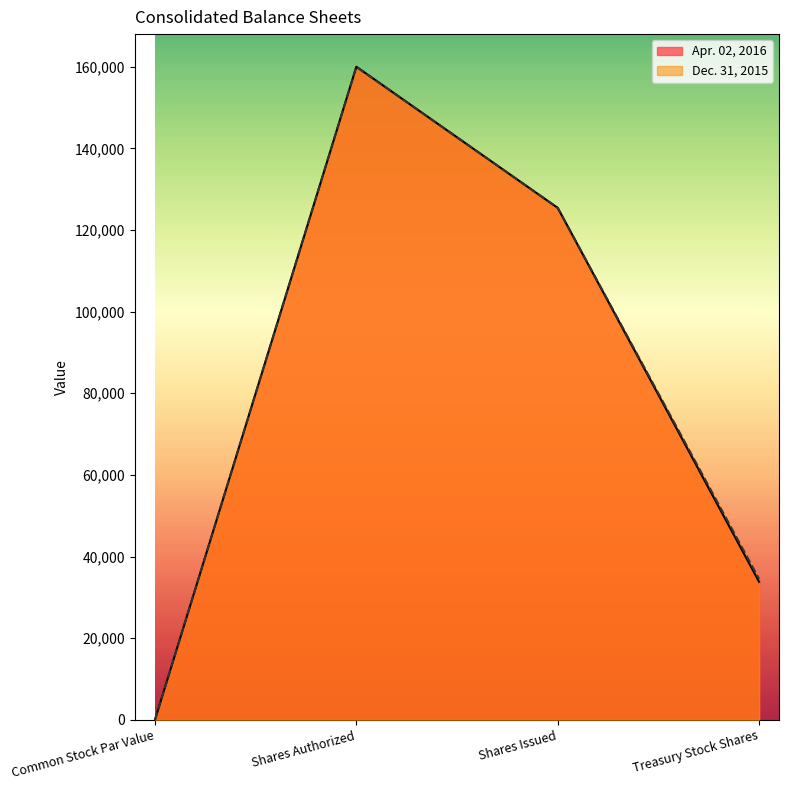

The Apr. 02, 2016 series shows 248468 at Shares Authorized. True or false?

False